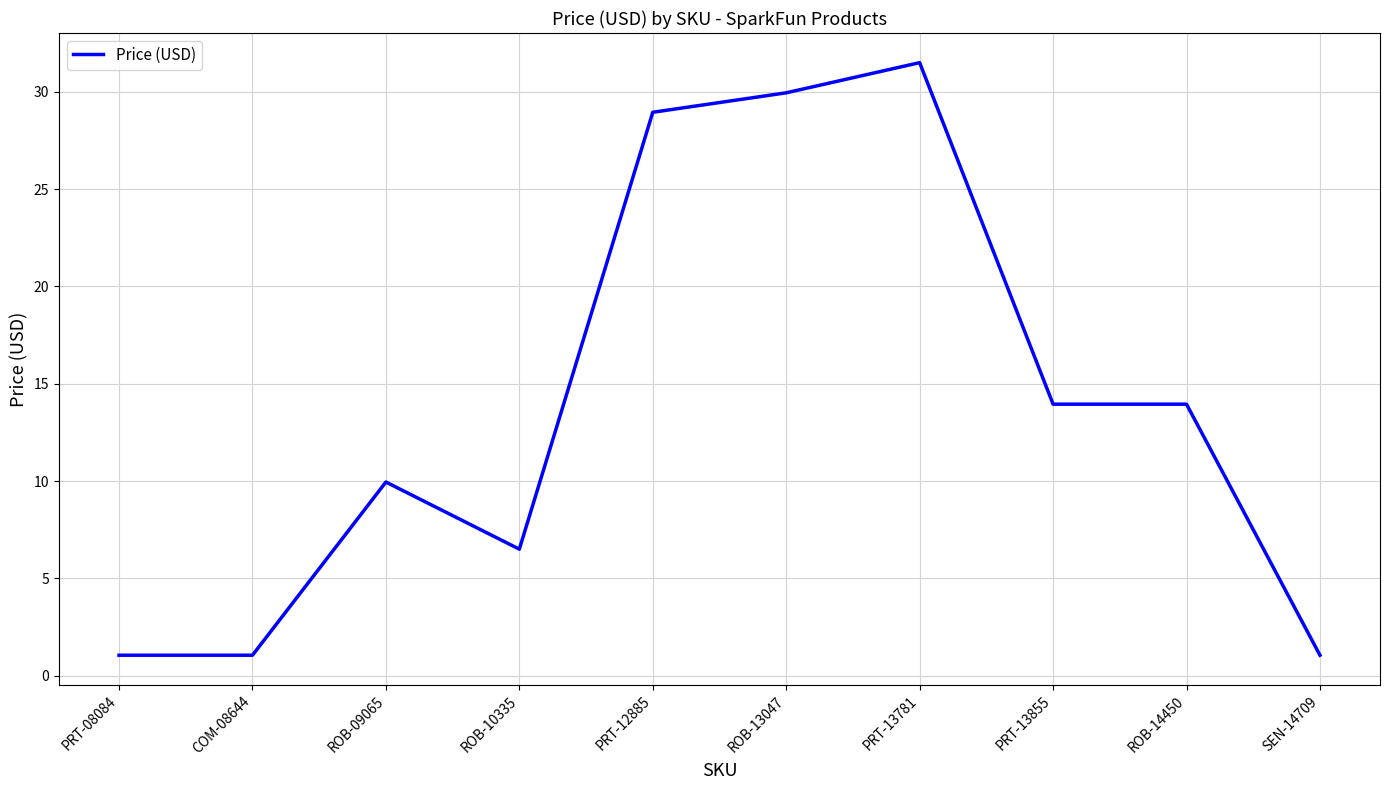

At which label does the data first exceed 13?

PRT-12885